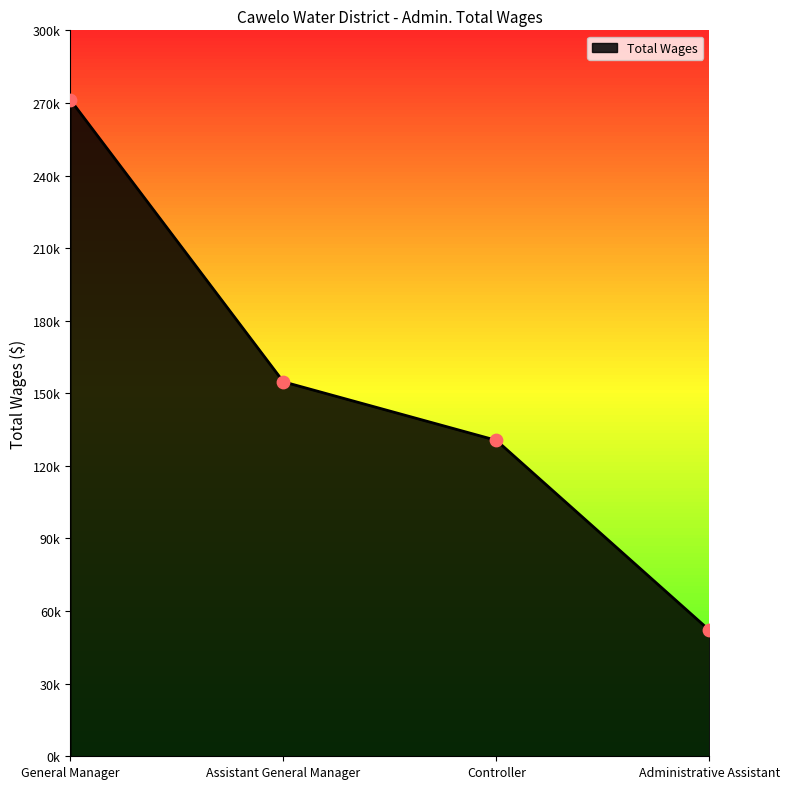

Does the chart have visible grid lines?

No